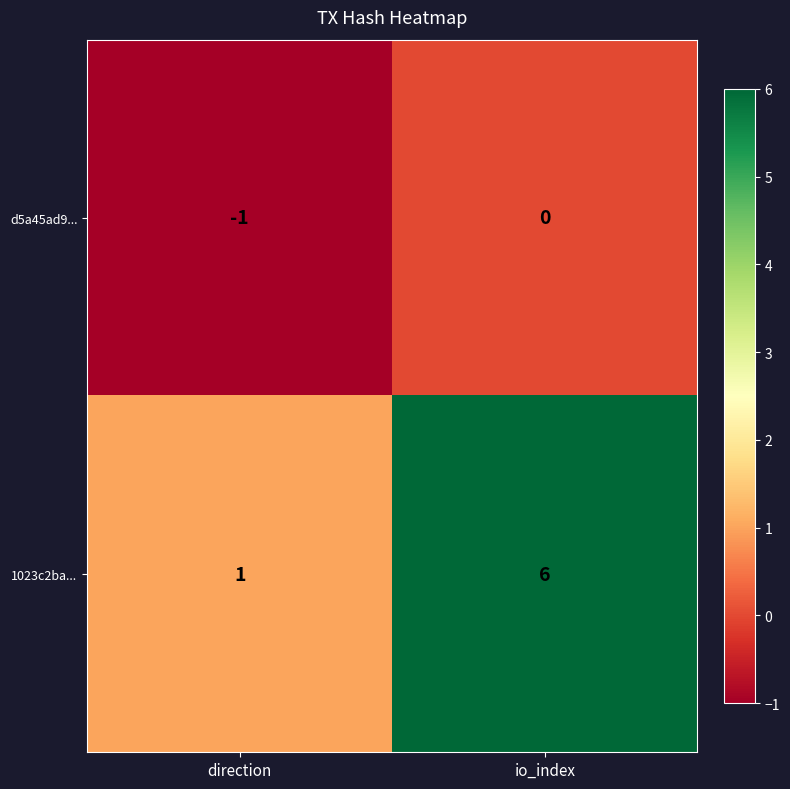

The 1023c2ba... series shows 6 at io_index. True or false?

True